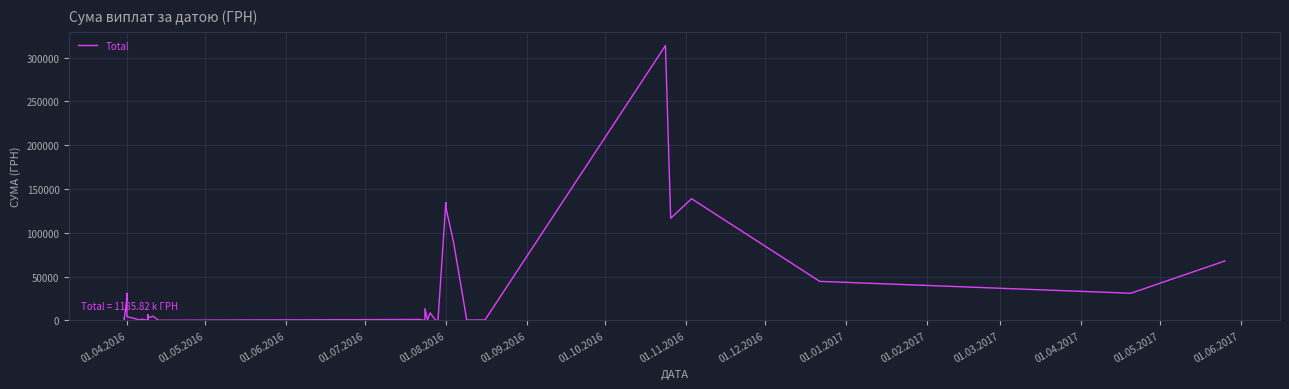

What is the minimum value shown in the chart?

11.2